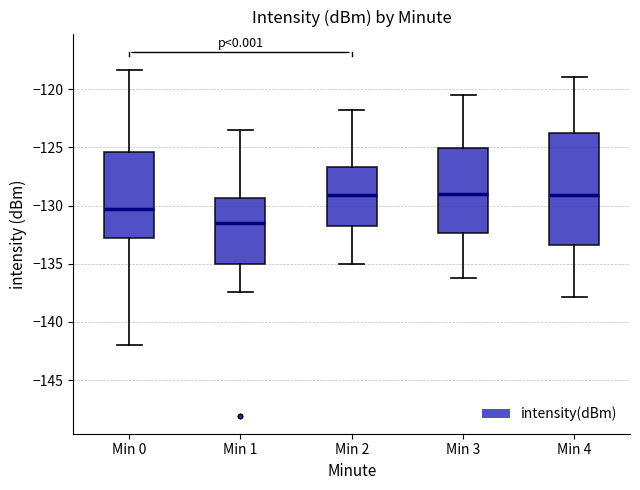

Which box is the tallest, from its lower edge to its upper edge?

Min 4